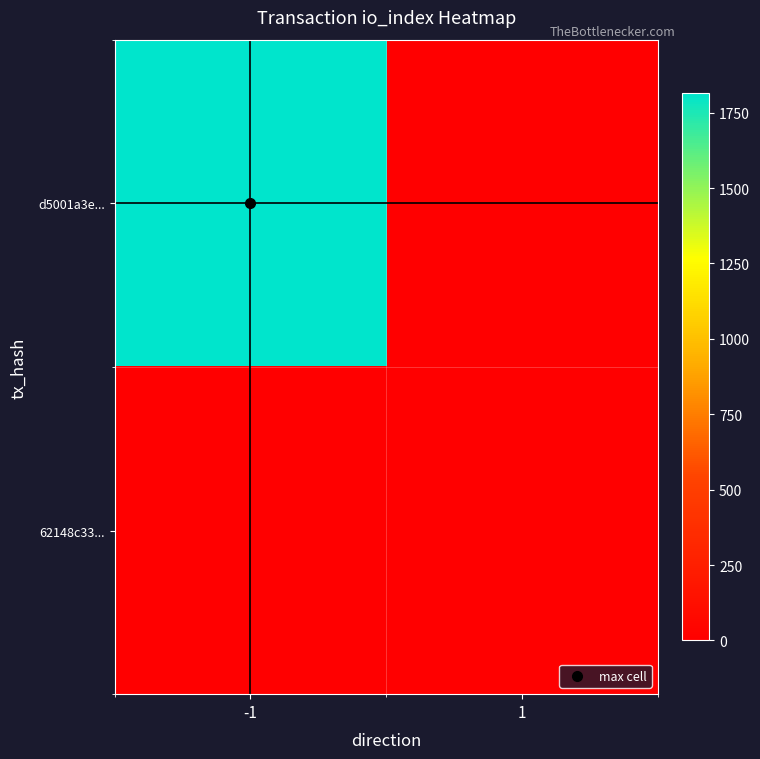

Which series has the largest range (max minus min)?

d5001a3e...